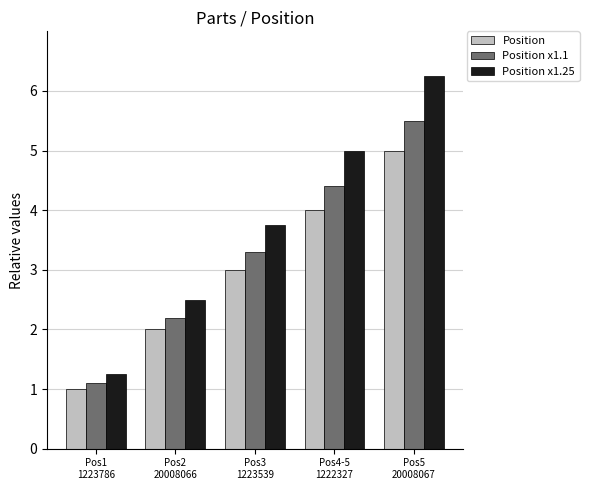

What is the sum of the Position values at Pos5
20008067 and Pos2
20008066?

7.0